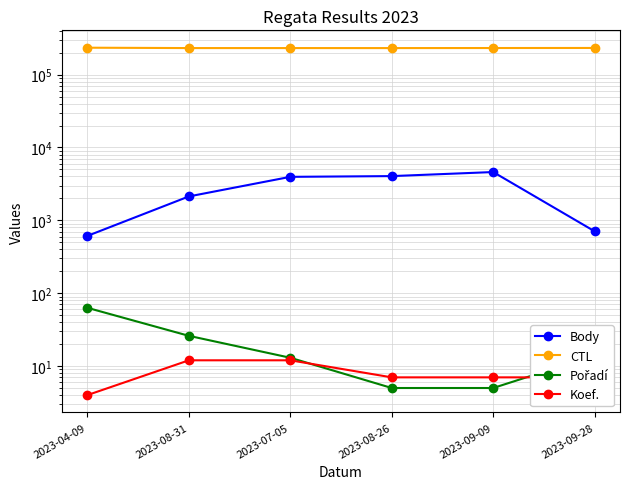

Which category has the highest value across all series?

2023-04-09